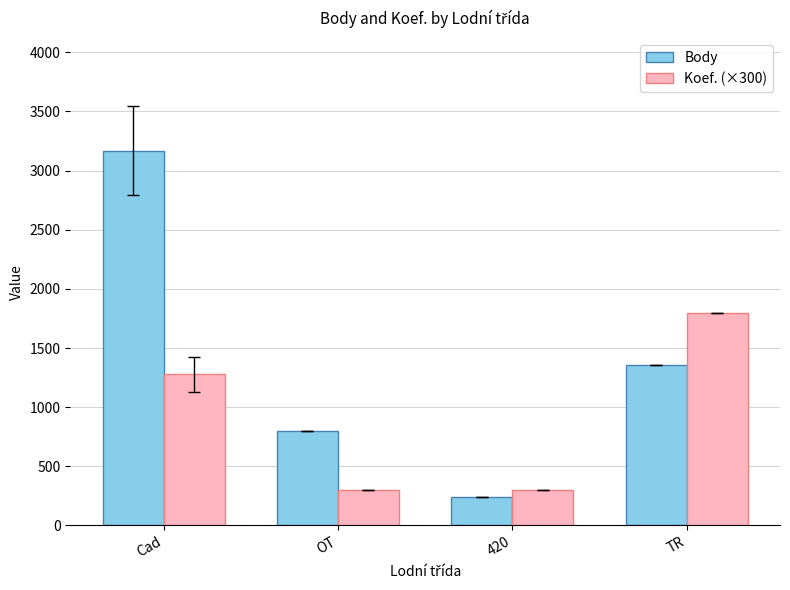

True or false: Koef. (×300) has a value of 1280.0 at Cad.

True